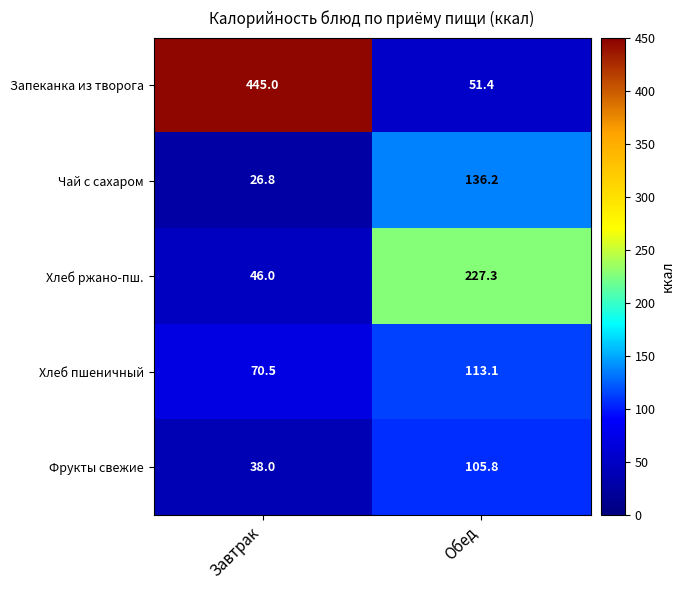

Is it true that Хлеб ржано-пш. equals 227.3 at Обед?

True